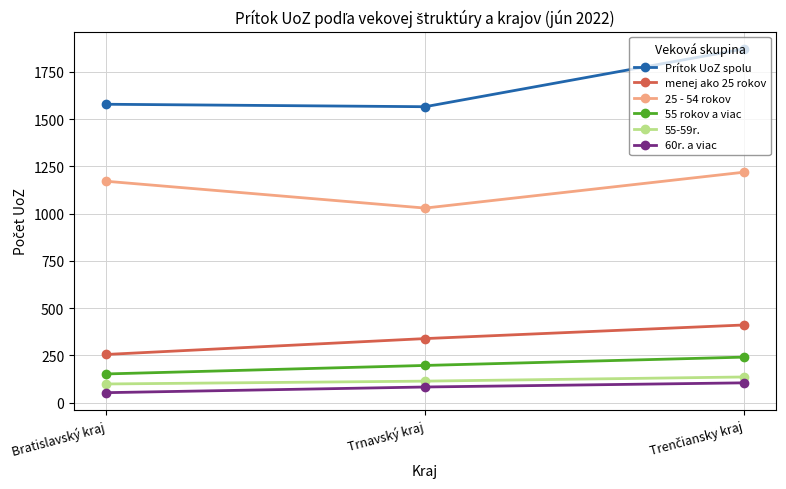

Count the 60r. a viac values in the range 53 to 105.

3